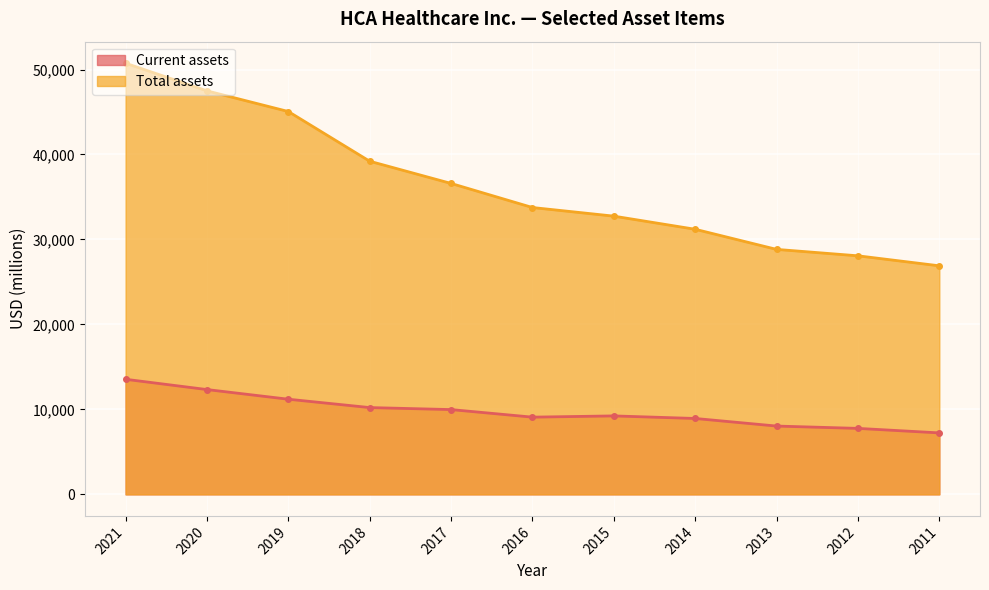

Count the number of categories in the chart.

11